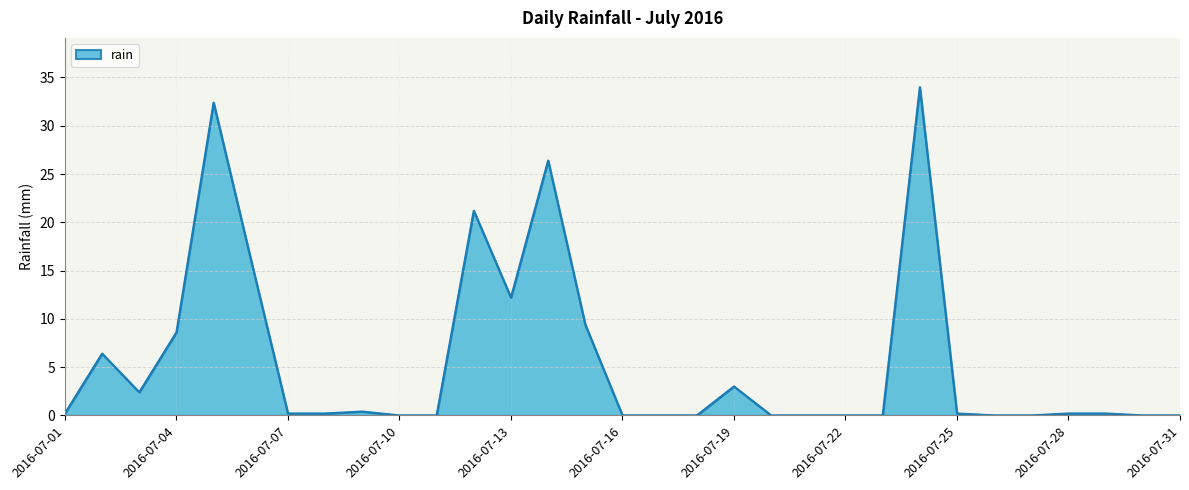

What is the greatest value displayed?

34.0